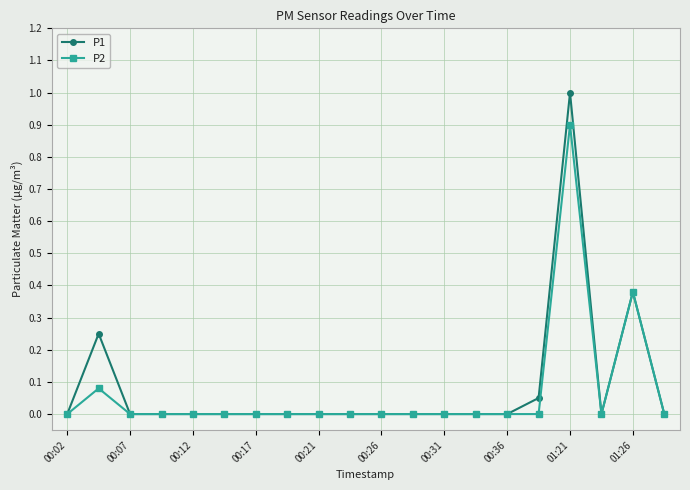

Which series has the largest range (max minus min)?

P1